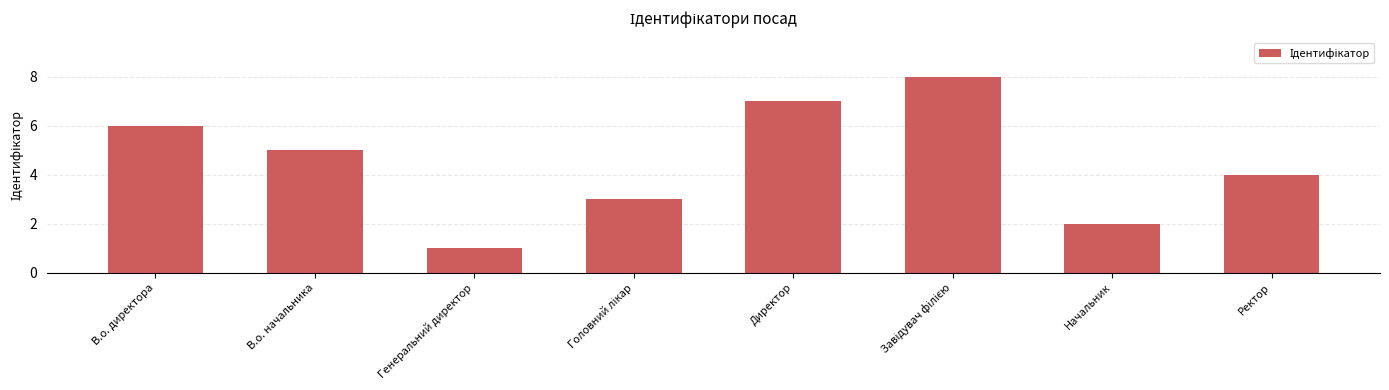

Reading left to right, extract all data points from this chart.

6	5	1	3	7	8	2	4